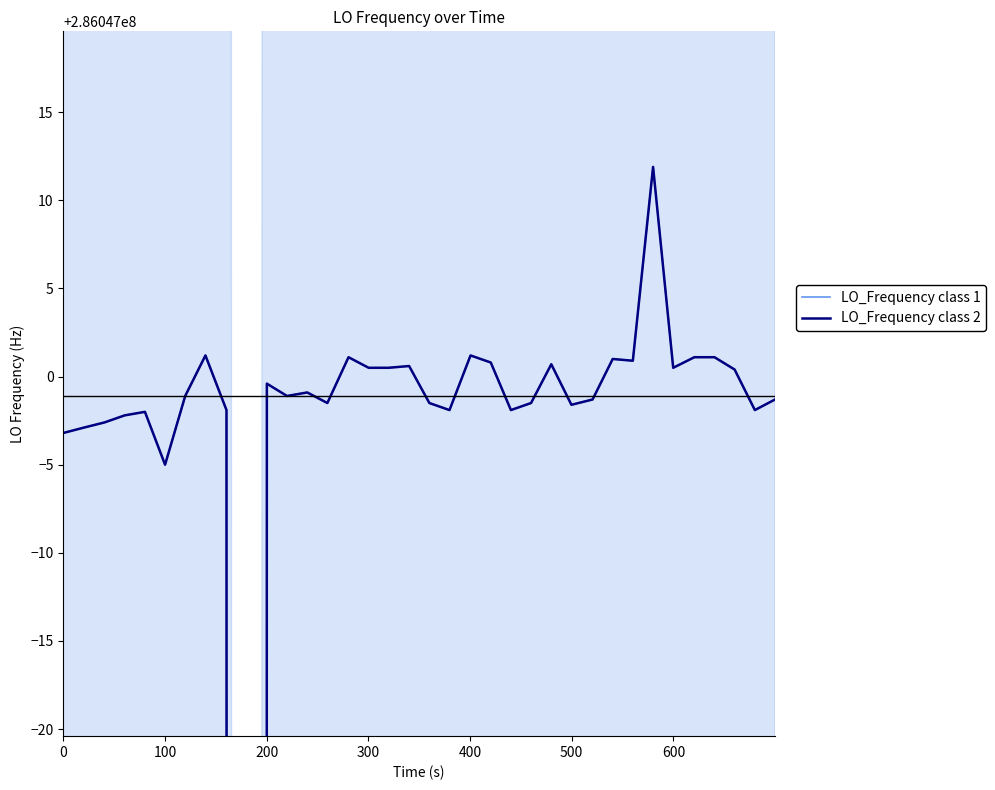

The value of LO_Frequency class 1 at 300 is 372277001.6. True or false?

False